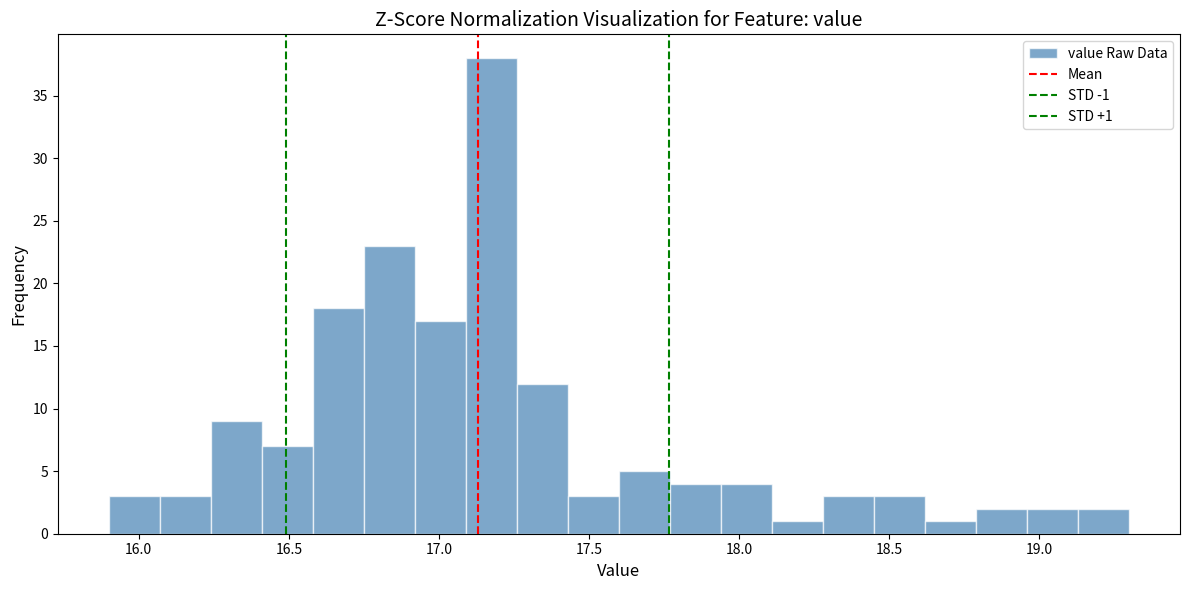

Around what value on the x-axis is the tallest bar? Give the approximate position of its centre, as read against the axis.

17.20